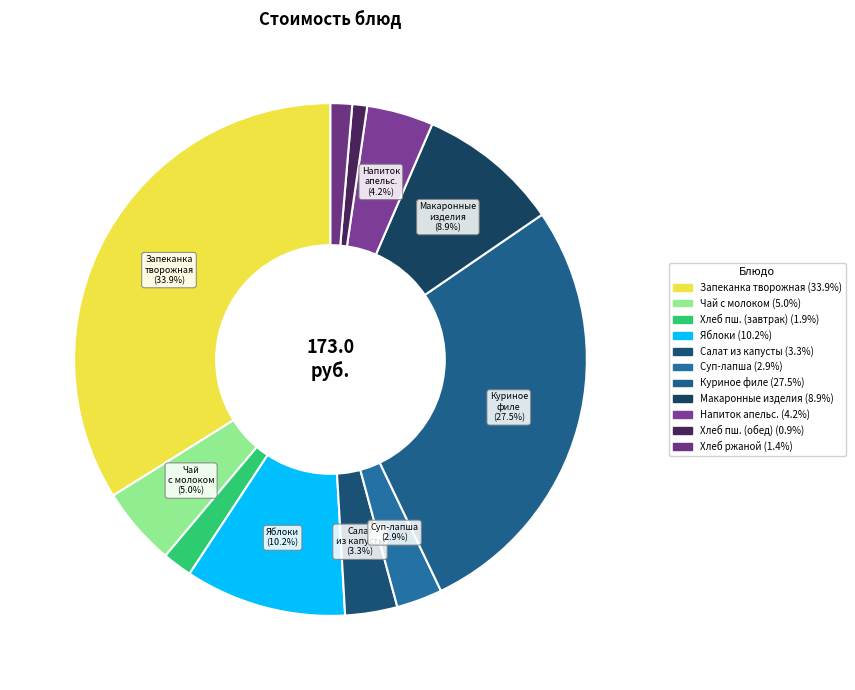

What is the smallest slice in the pie chart?

Хлеб пшеничный (обед)